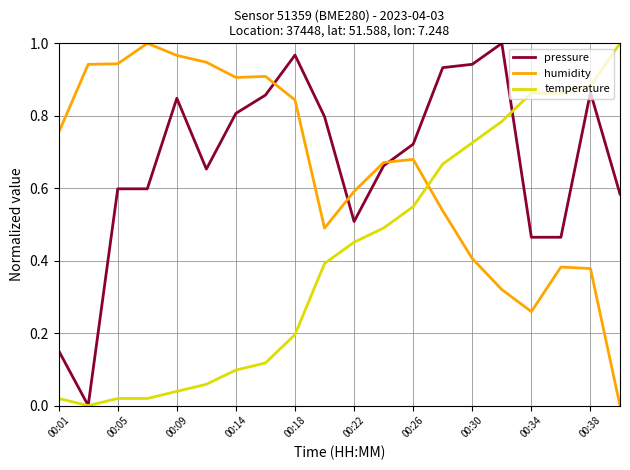

True or false: temperature and humidity intersect in this chart.

True